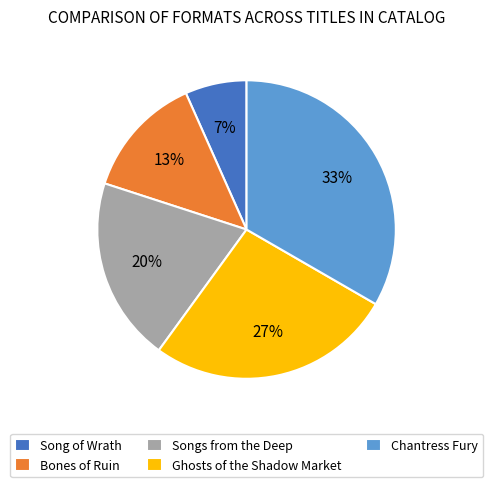

Does Song of Wrath account for over 50% of the chart?

No